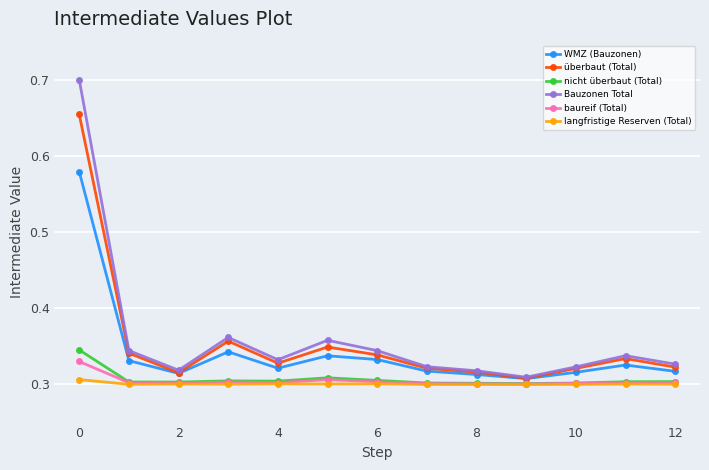

How many überbaut (Total) values are between 0 and 1?

13